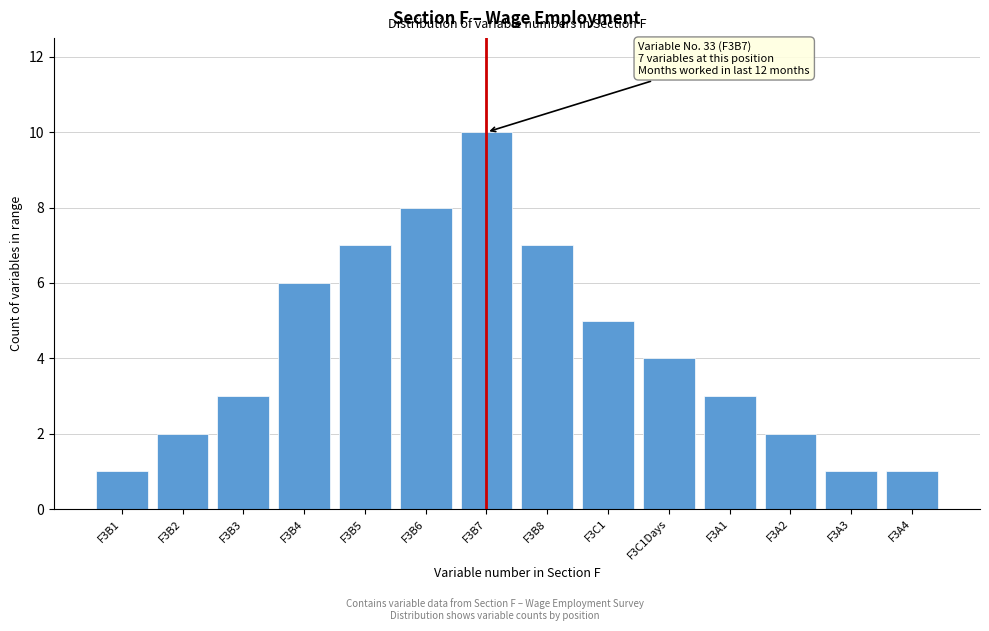

Reading left to right, list all the values displayed in this chart.

F3B1=1	F3B2=2	F3B3=3	F3B4=6	F3B5=7	F3B6=8	F3B7=10	F3B8=7	F3C1=5	F3C1Days=4	F3A1=3	F3A2=2	F3A3=1	F3A4=1